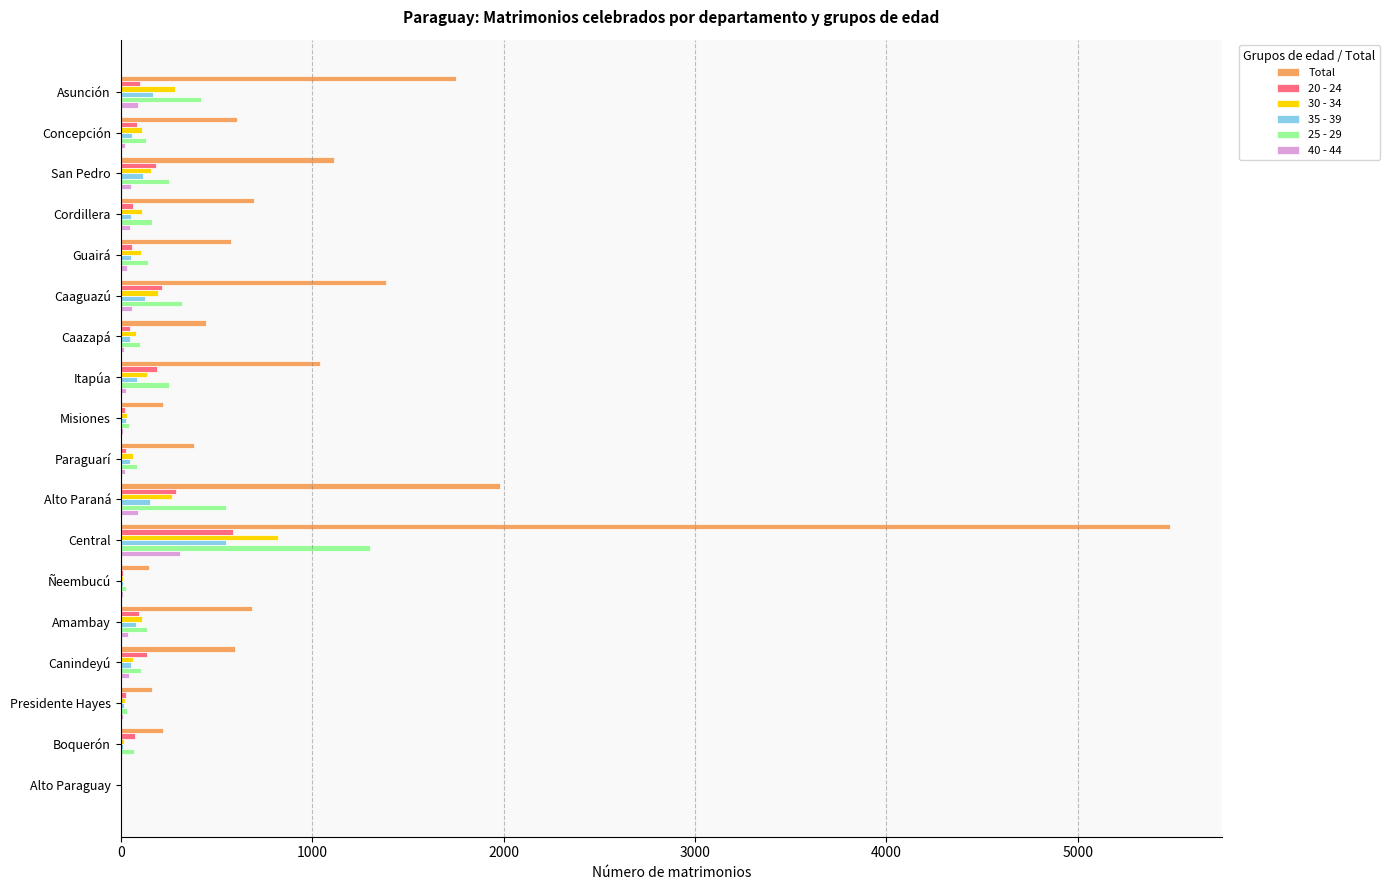

What is the sum of all Total values?

17505